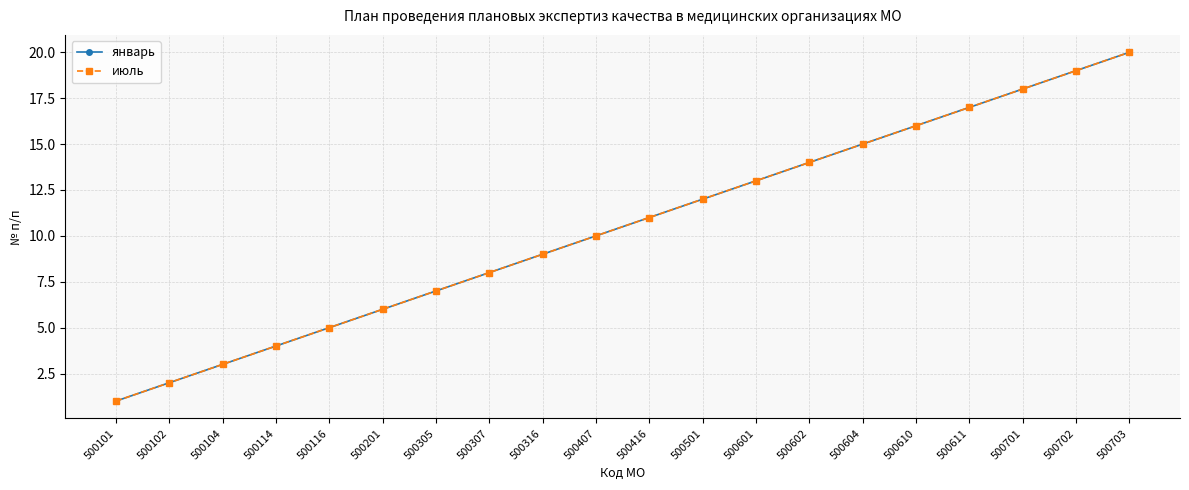

The январь series shows 2 at 500201. True or false?

False